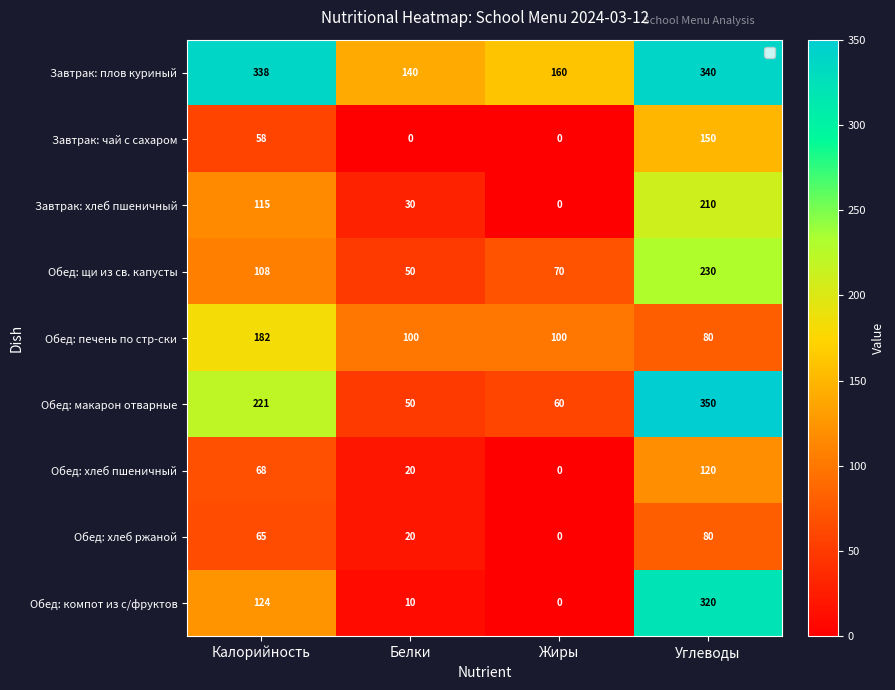

The value of Обед: хлеб ржаной at Жиры is 0. True or false?

True